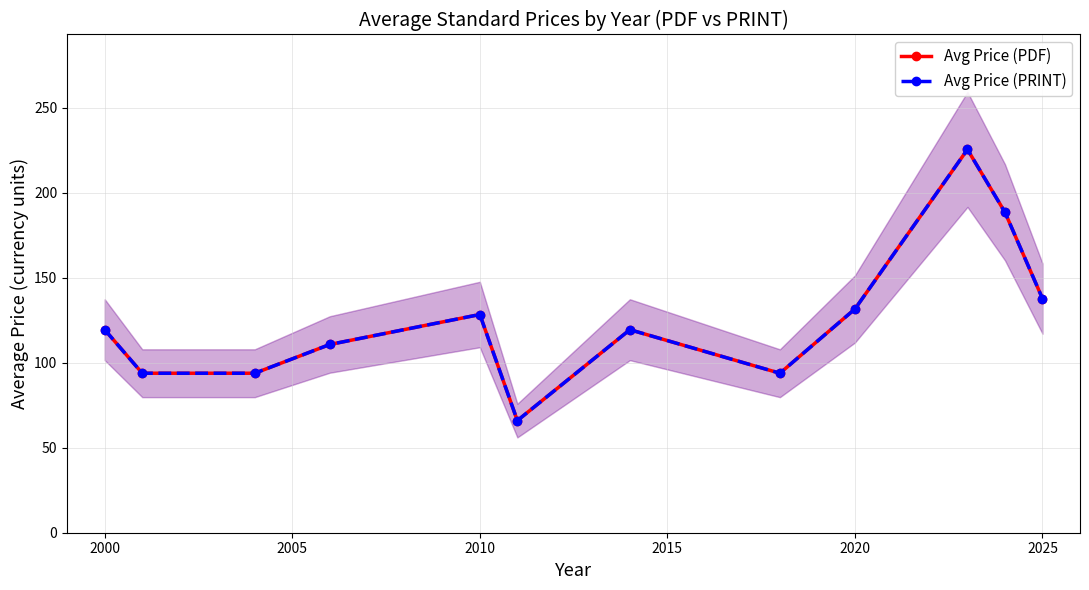

List the series in order of their peak value, lowest first.

Avg Price (PDF), Avg Price (PRINT)